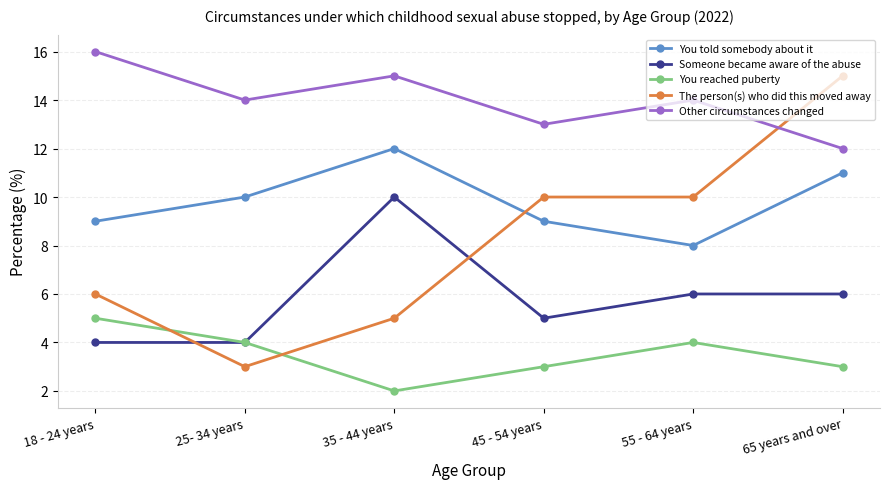

Reading left to right, list all the values displayed in this chart.

You told somebody about it: 9	10	12	9	8	11
Someone became aware of the abuse: 4	4	10	5	6	6
You reached puberty: 5	4	2	3	4	3
The person(s) who did this moved away: 6	3	5	10	10	15
Other circumstances changed: 16	14	15	13	14	12